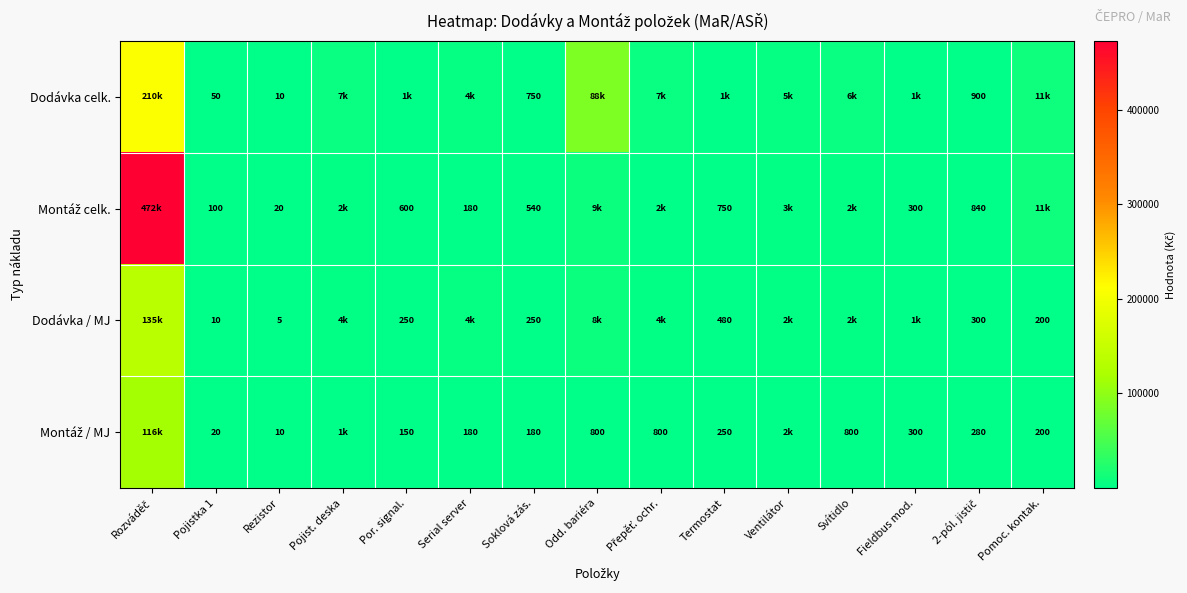

True or false: Dodávka / MJ has a value of 5 at Pojistka 1.

False